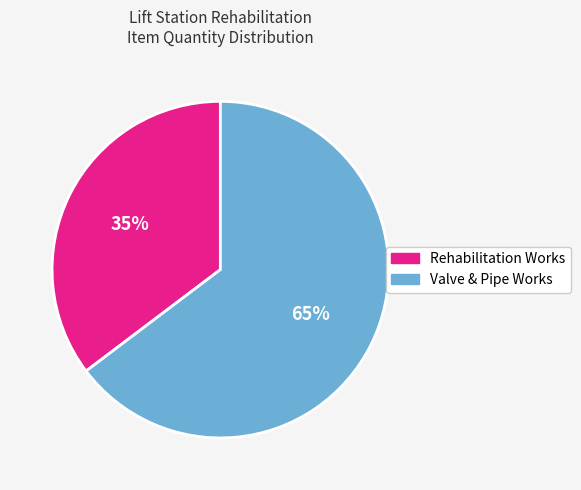

Does any single category account for the majority?

Yes